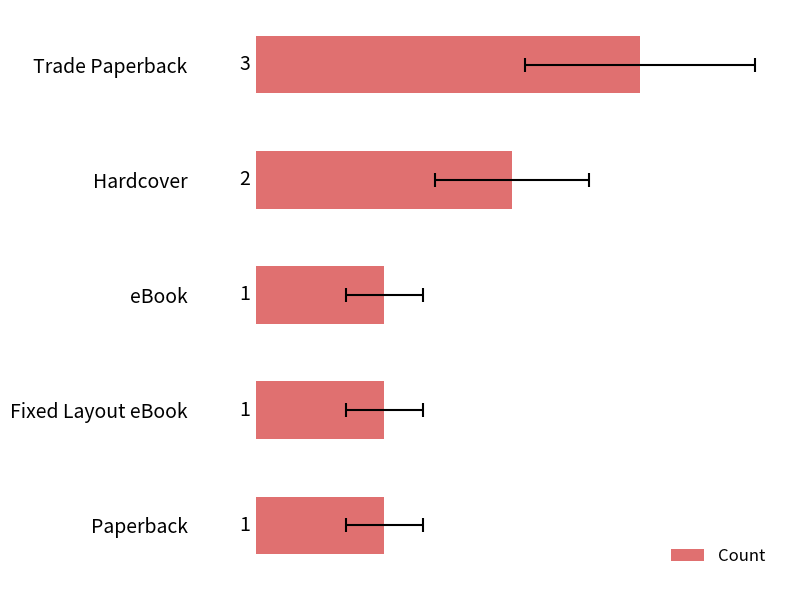

Count the values in the range 1 to 2.

4